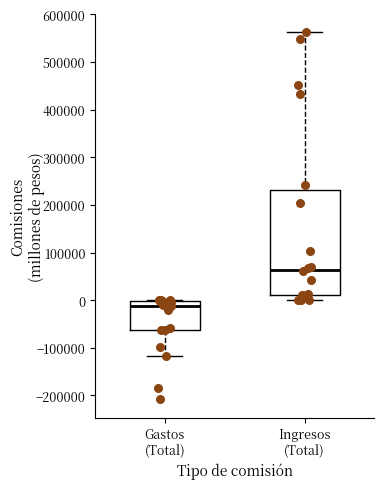

Reading left to right, transcribe this box plot: for each box, give where its median line is, the range the box spans, and where its two whiskers end, as read against the y-axis. The values are not printed on the chart, so give them approximately, as read against the axis.

Gastos (Total): median -10000, box -60000 to 0, whiskers -120000 to 0
Ingresos (Total): median 60000, box 10000 to 230000, whiskers 0 to 560000